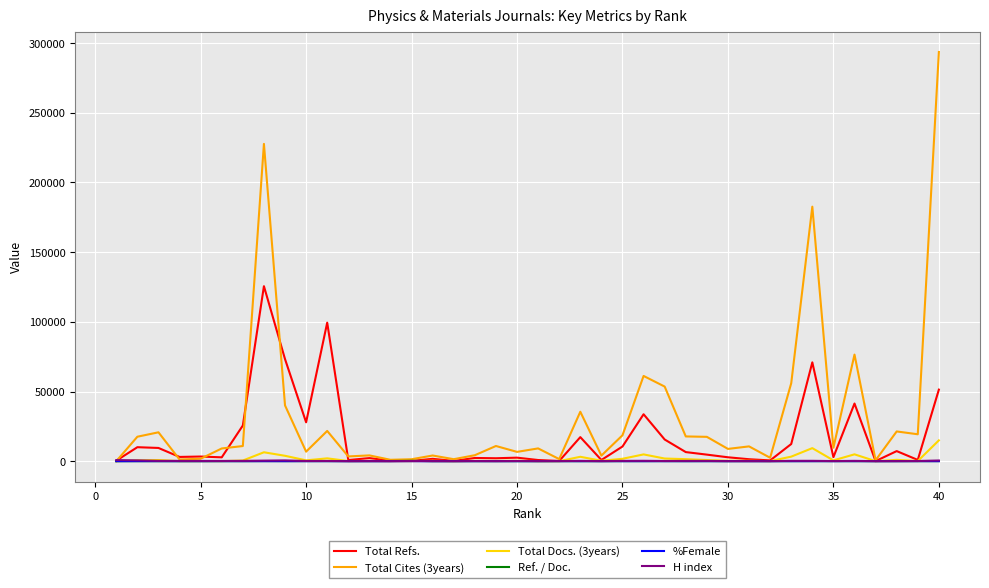

Which series has the largest total across all categories?

Total Cites (3years)